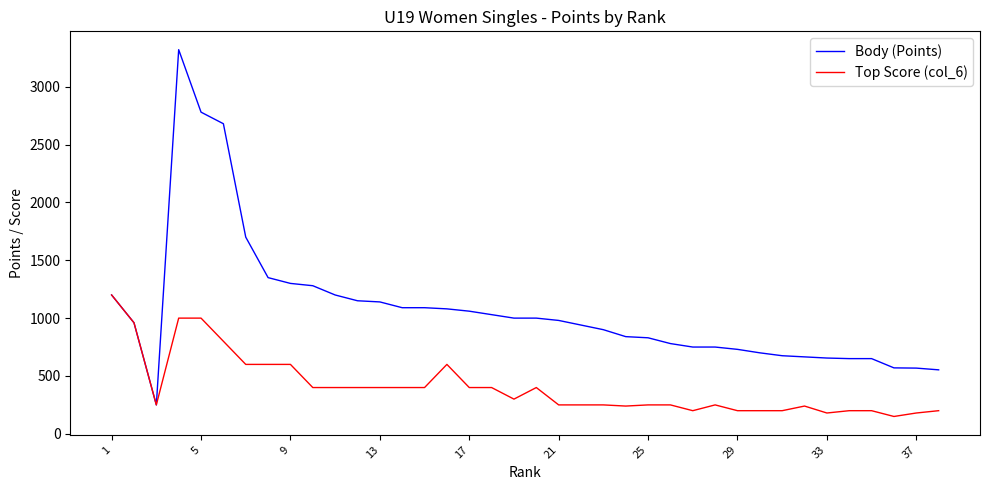

What are all the series names shown in the legend?

Body (Points), Top Score (col_6)